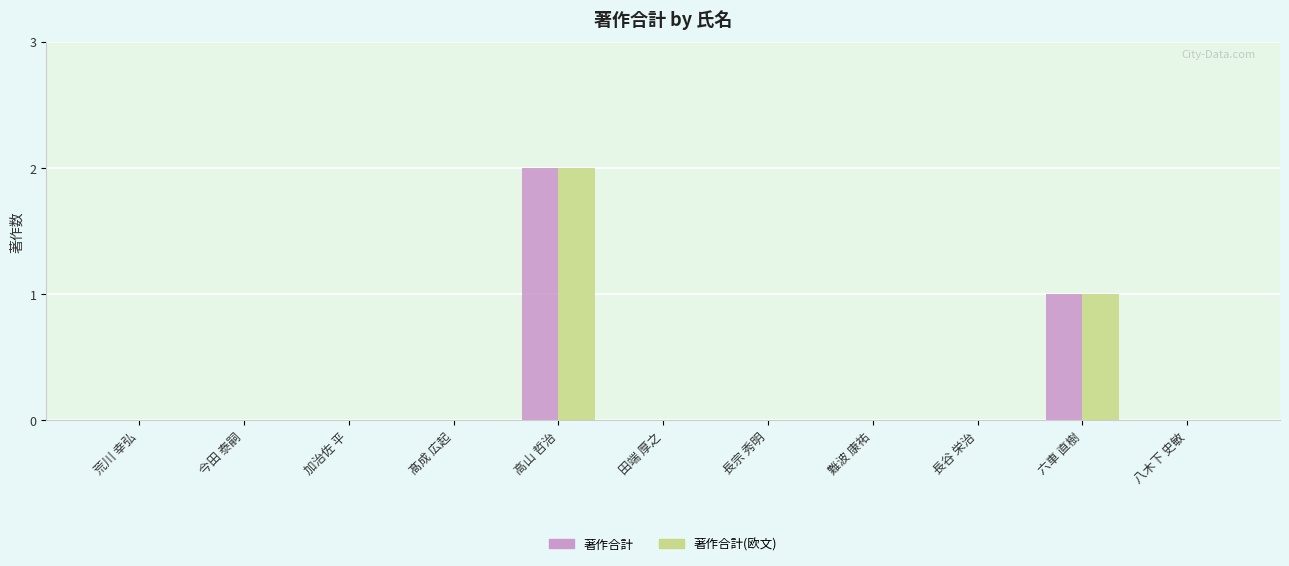

At which category does the chart reach its peak across all series?

高山 哲治